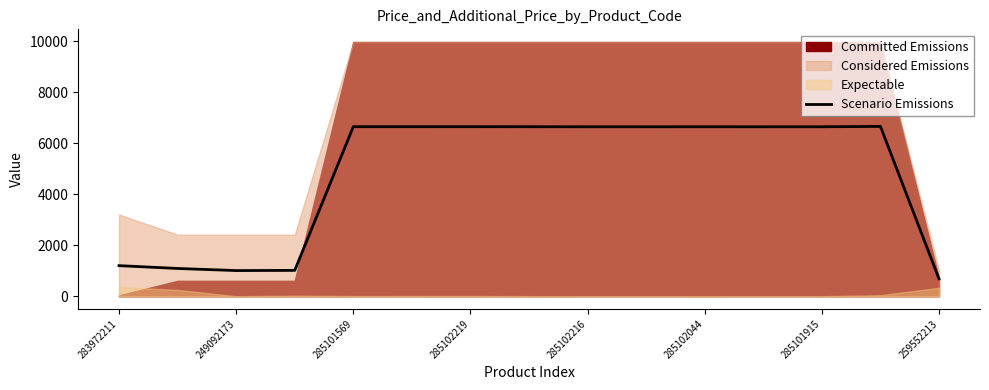

True or false: Scenario Emissions has a value of 203.5 at 259552213.

False